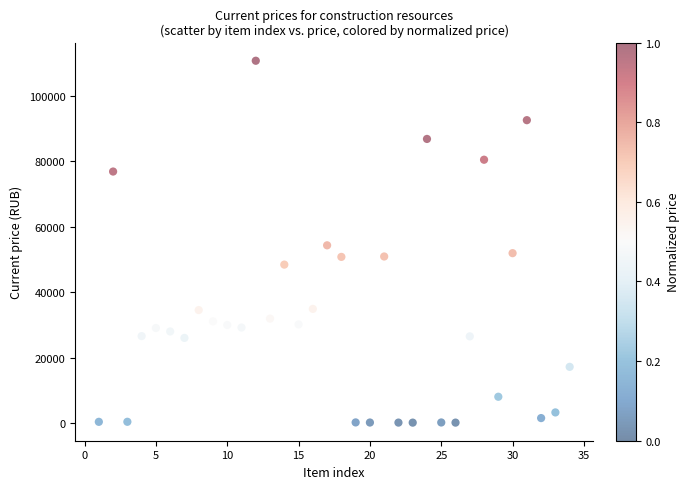

What is the range of Y values (max minus min)?

110741.6